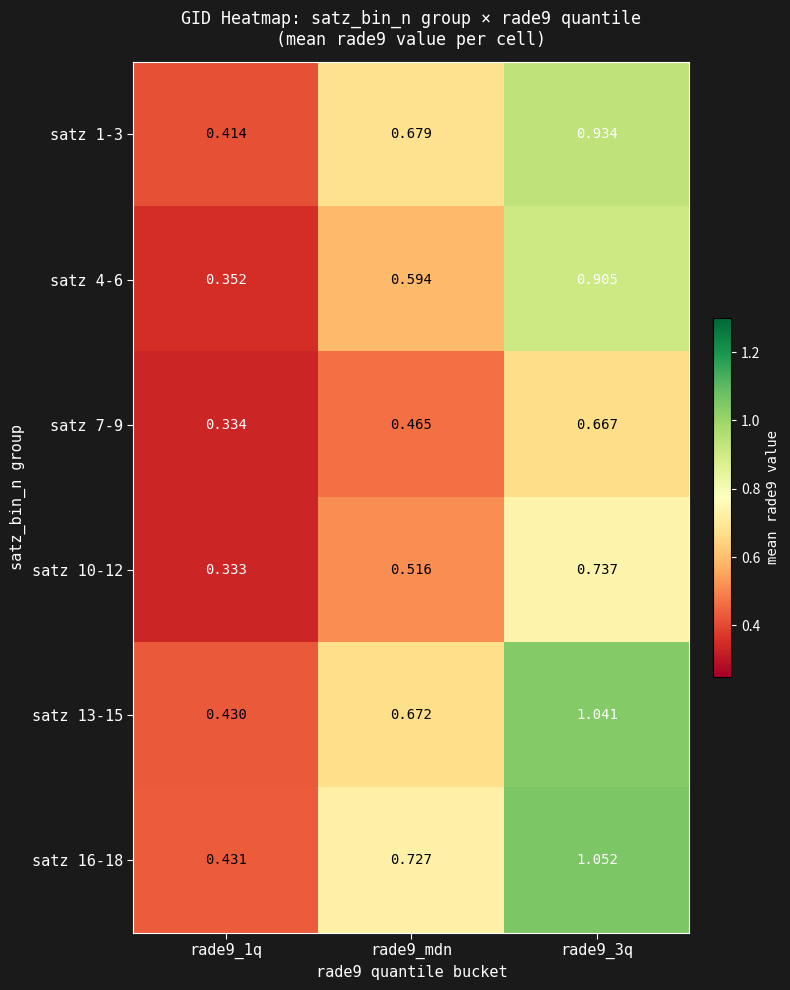

How many series are shown in this chart?

6